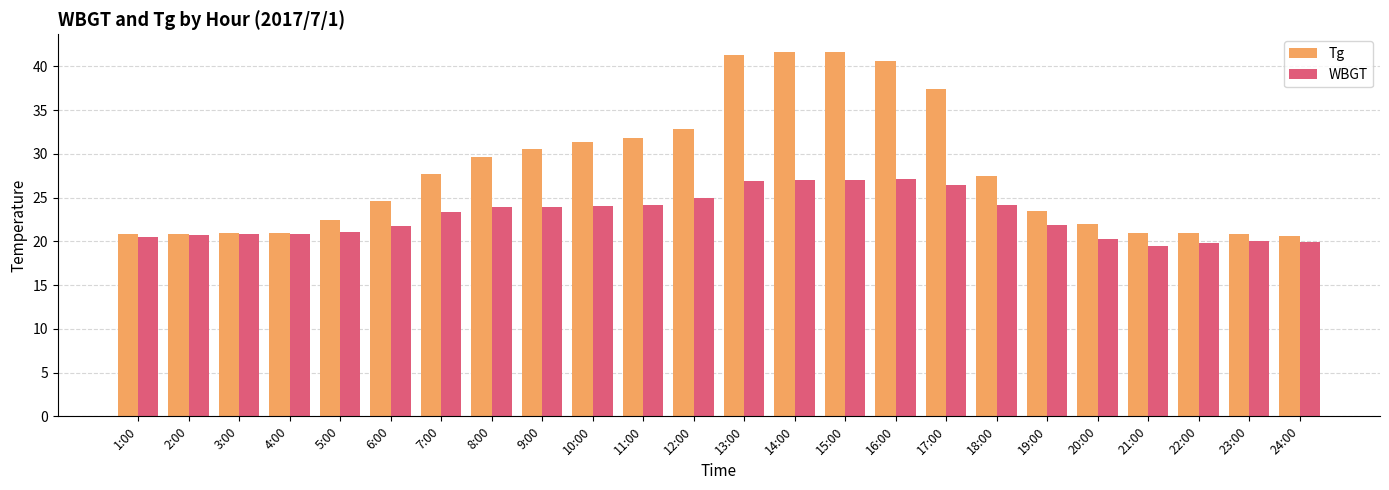

What is the total value across all series at 3:00?

41.8